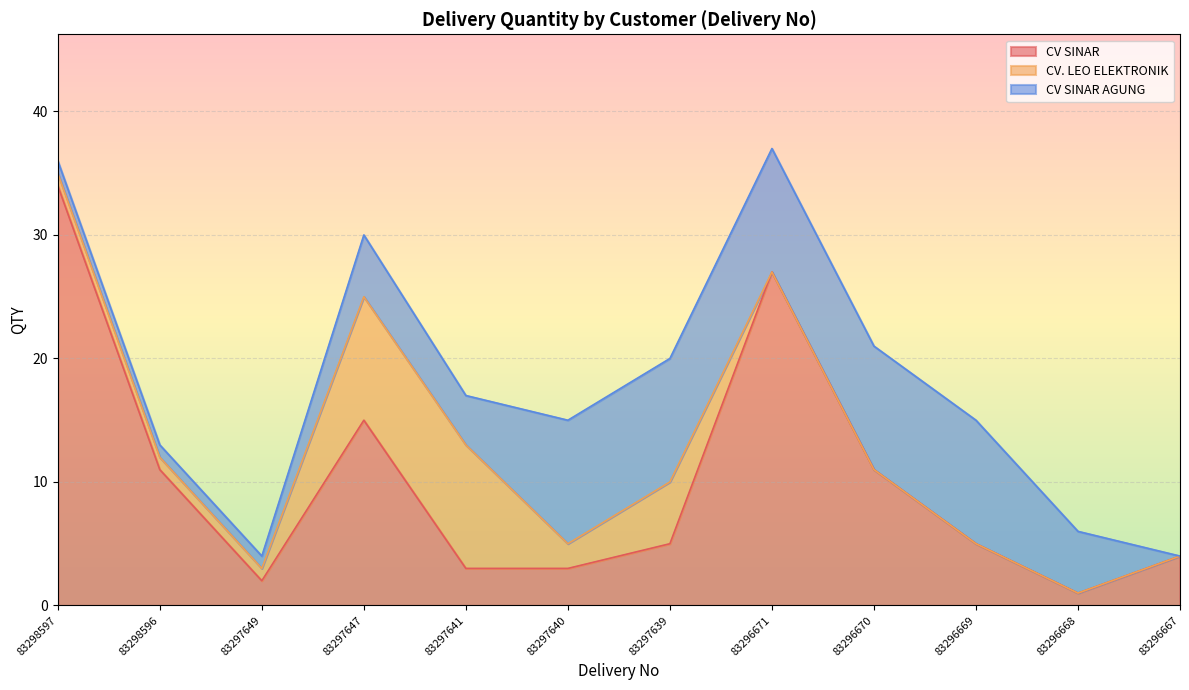

What is the value of the CV SINAR AGUNG point at the 2nd from the left?

1